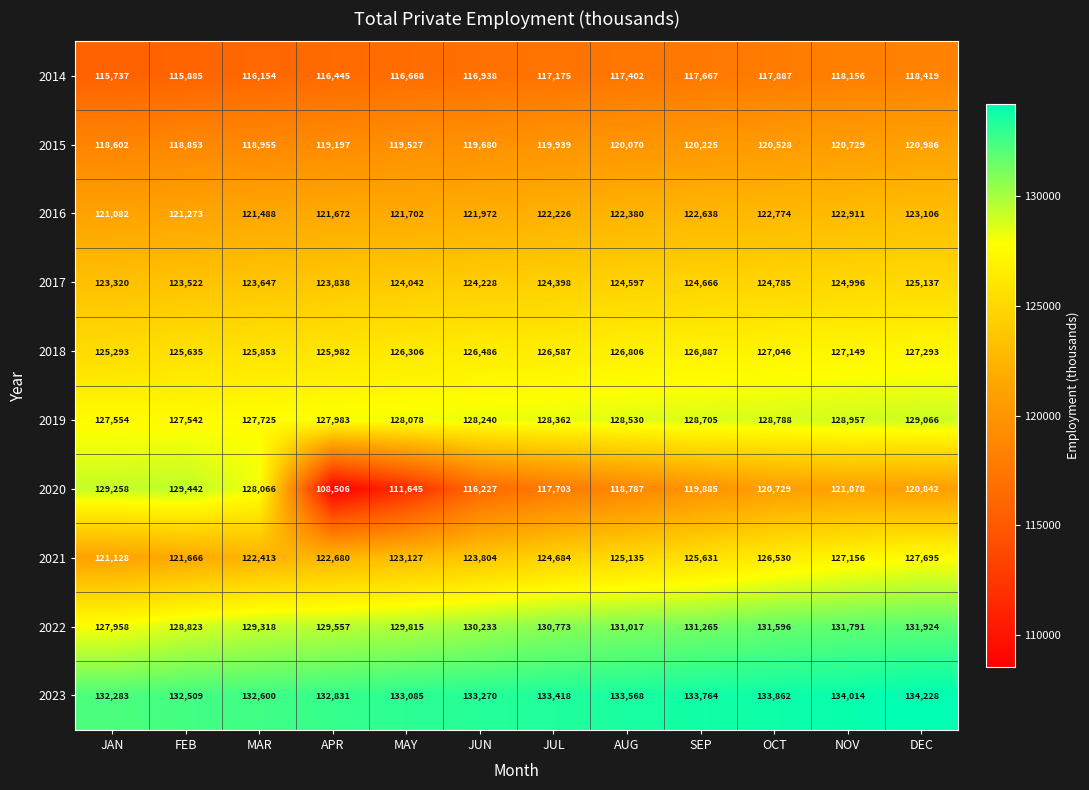

Which category has the highest value across all series?

DEC